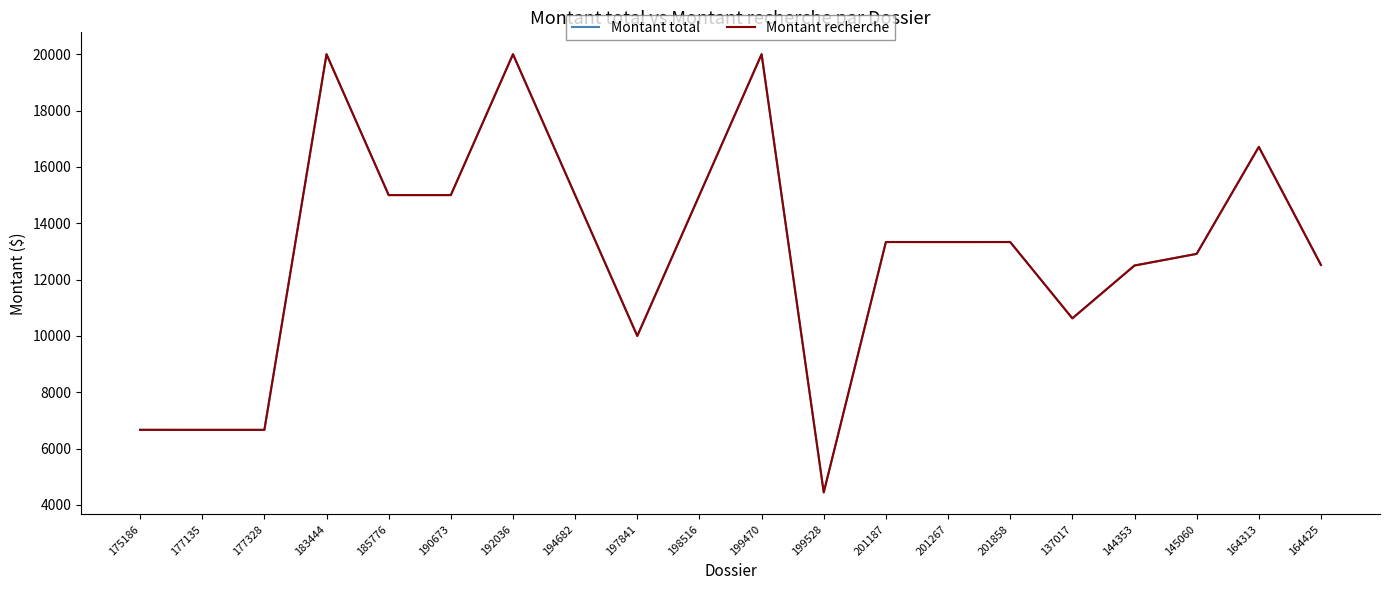

What is the minimum value for Montant recherche?

4446